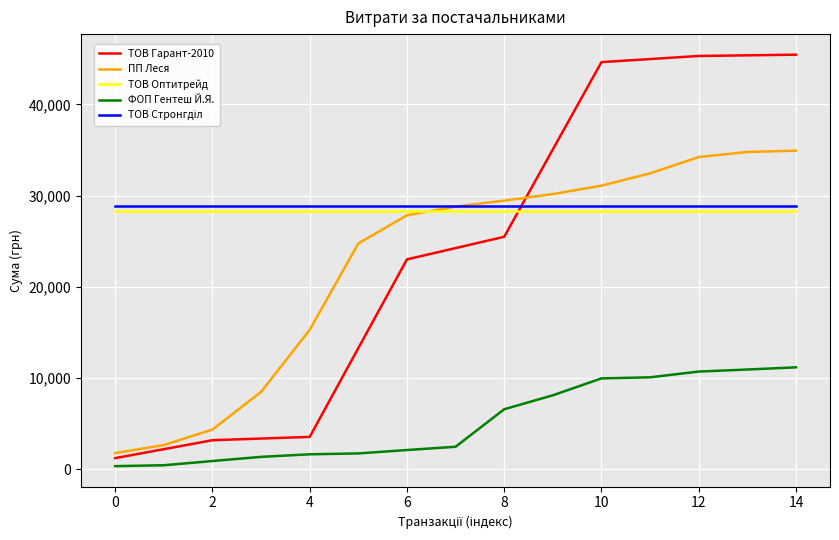

True or false: ТОВ Оптитрейд and ФОП Гентеш Й.Я. intersect in this chart.

False